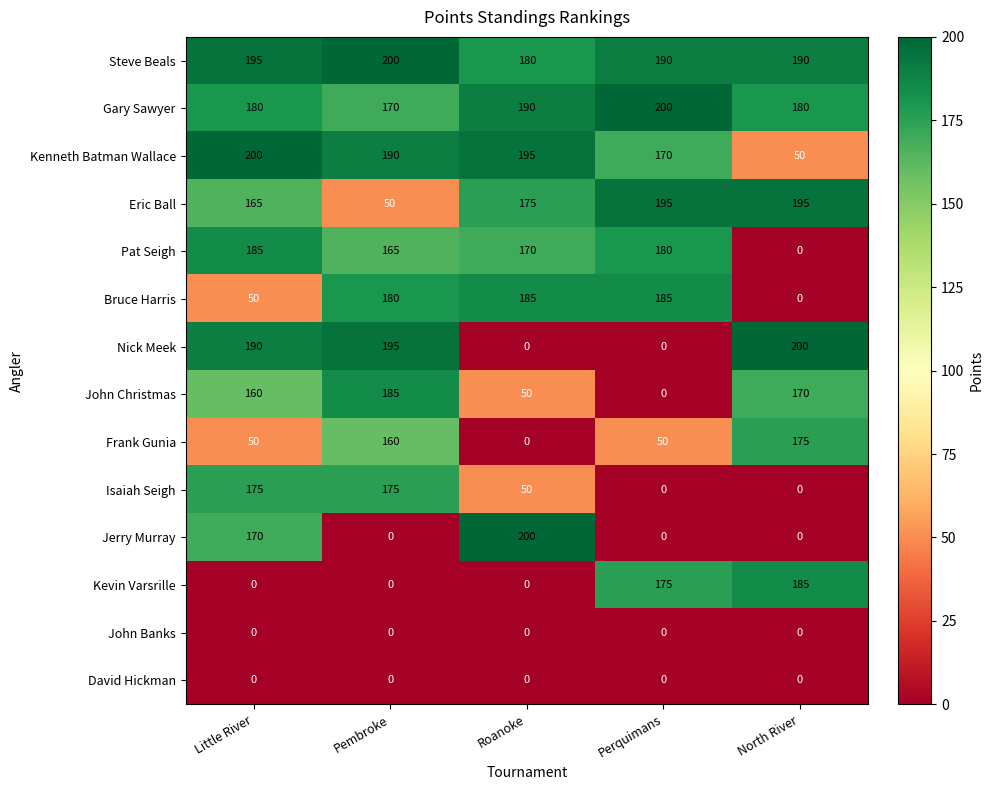

What is the spread (max minus min) of values at Pembroke?

200